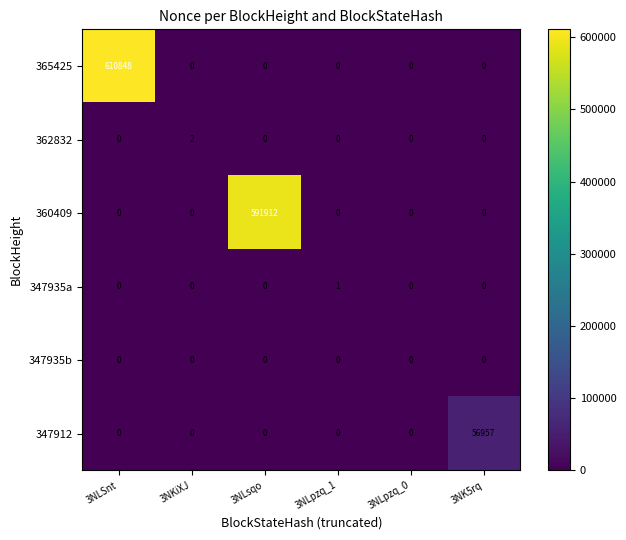

What is the difference between the highest and lowest values at 3NLSnt?

610848